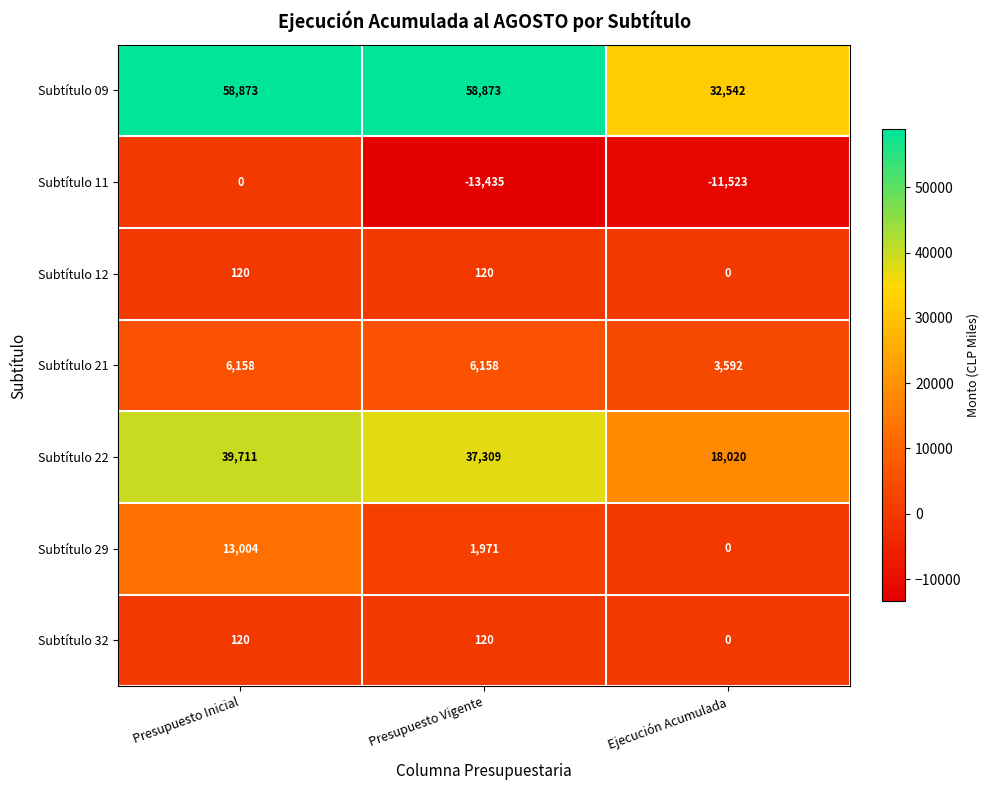

The Subtítulo 29 series shows 8656 at Presupuesto Inicial. True or false?

False